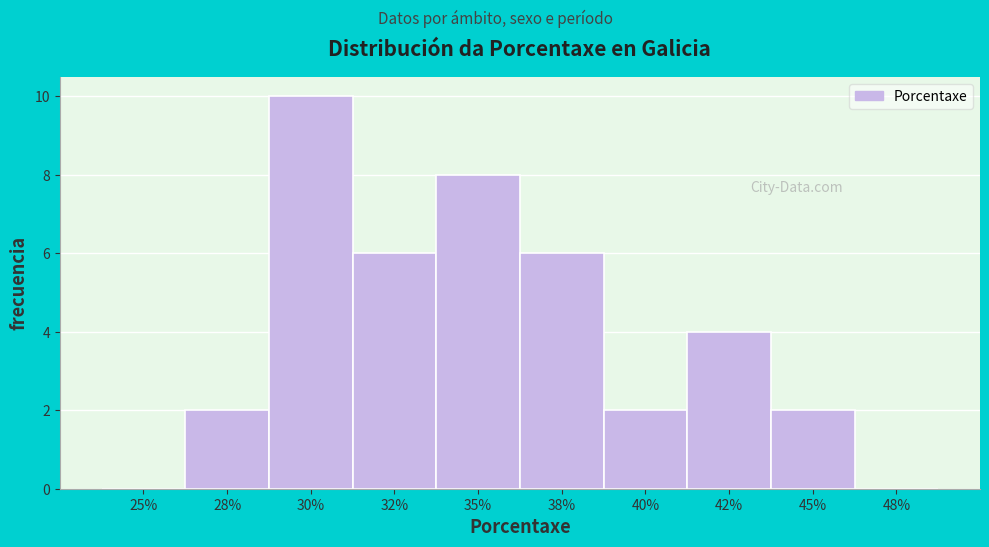

Reading left to right, what are all the values shown in this chart?

25%=0	28%=2	30%=10	32%=6	35%=8	38%=6	40%=2	42%=4	45%=2	48%=0